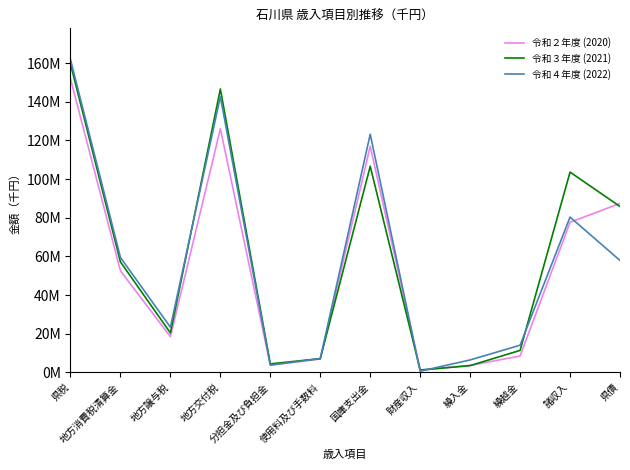

Reading left to right, what are all the values shown in this chart?

令和２年度 (2020): 151833919	52557281	18520475	125944251	3822233	6953603	116983510	1266841	3652265	8508765	77655425	87414000
令和３年度 (2021): 159524392	57169338	20449908	146561059	4456318	7168948	106638710	1252831	3557282	11428221	103596376	85826000
令和４年度 (2022): 161757832	59452595	23406488	142607174	3810086	7206383	123215326	669994	6493507	14103059	80339531	57923000